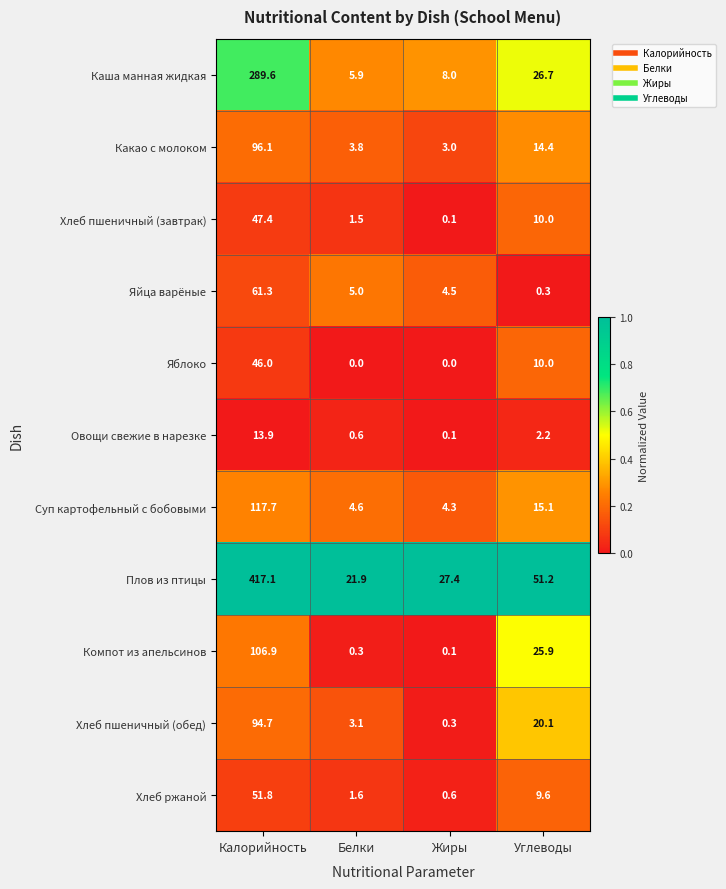

At which category does the chart reach its peak across all series?

Калорийность